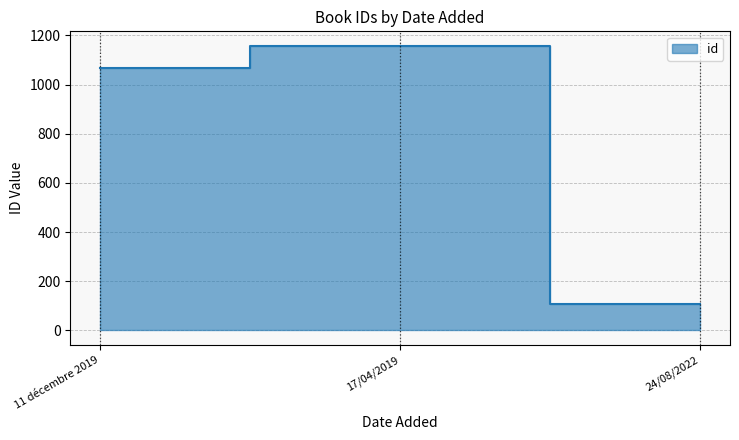

What is the label of the 2nd point from the left?

17/04/2019